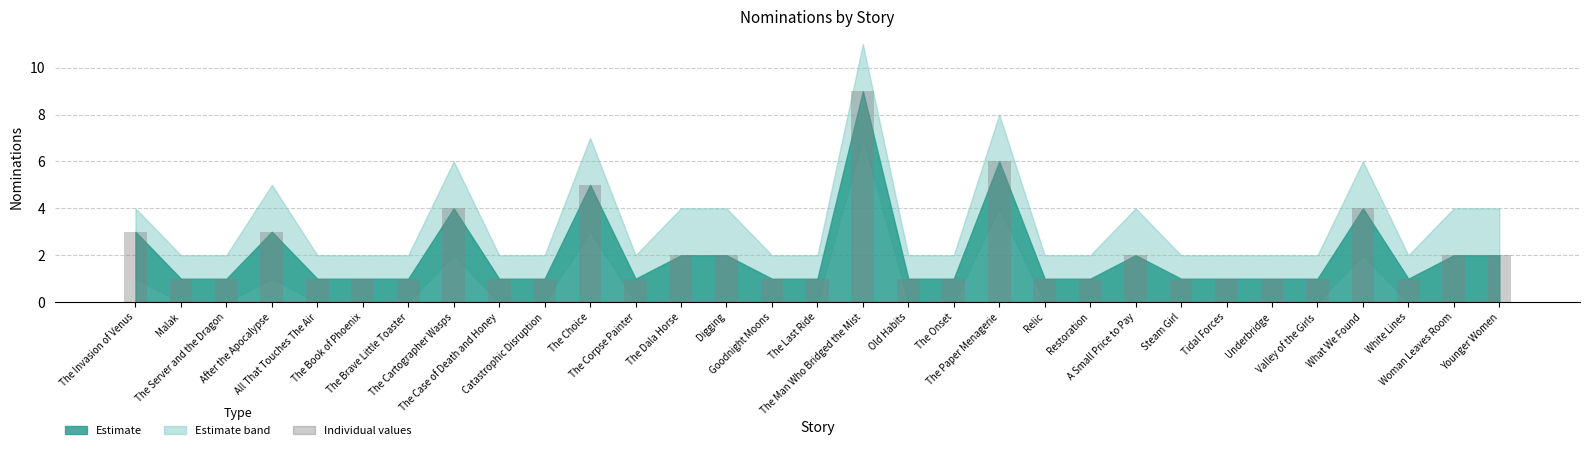

What is the value of the 17th bar from the left?

9